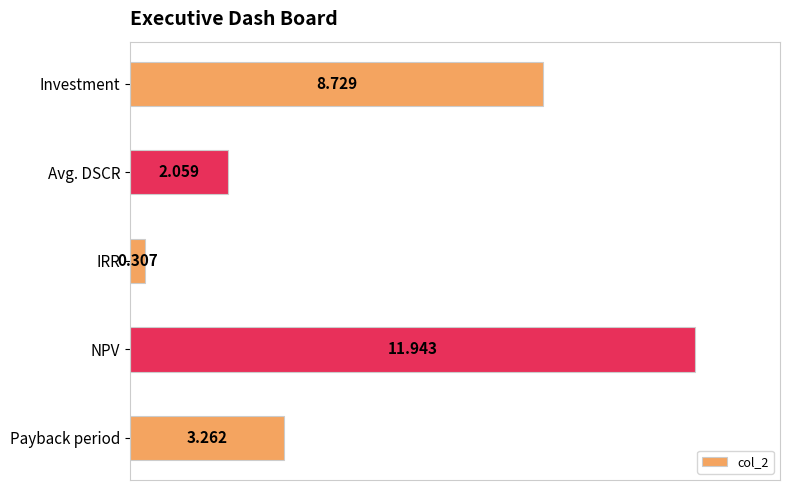

Rank the categories by value from lowest to highest.

IRR, Avg. DSCR, Payback period, Investment, NPV